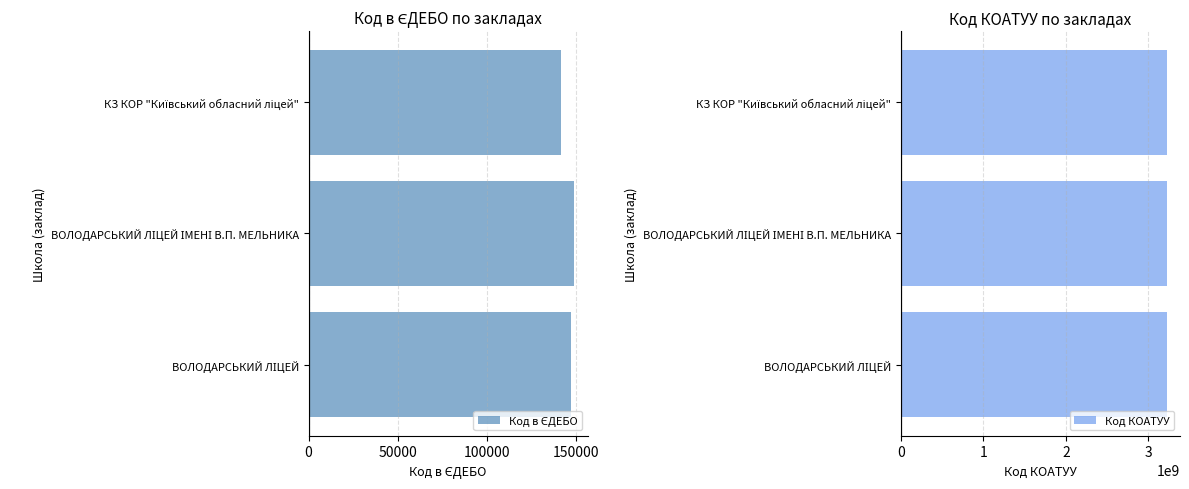

Is it true that Код КОАТУУ equals 0.5 at 100000?

False